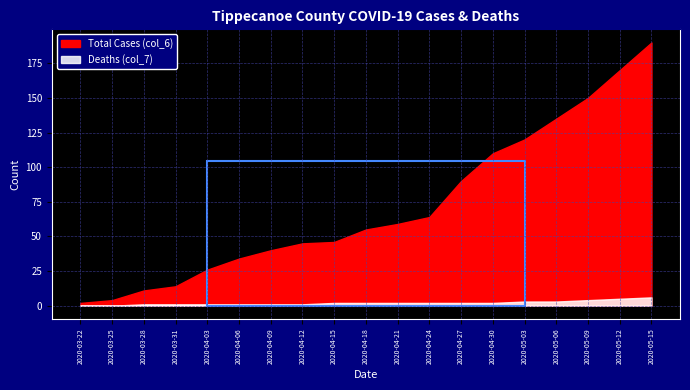

Which has a higher value, 2020-04-06 or 2020-05-15?

2020-05-15